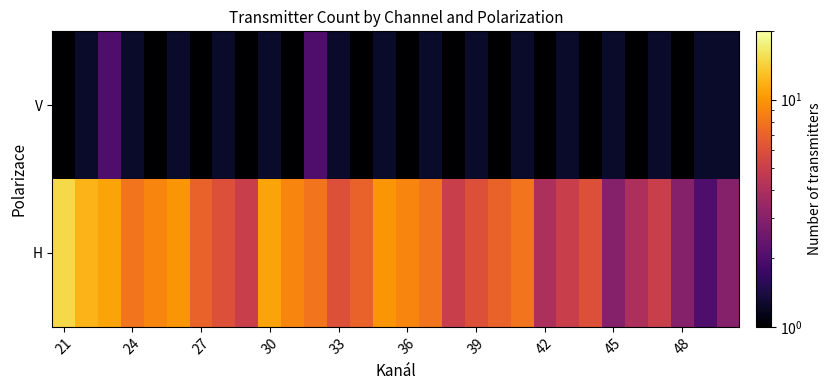

What is the minimum value shown in the chart?

1.0